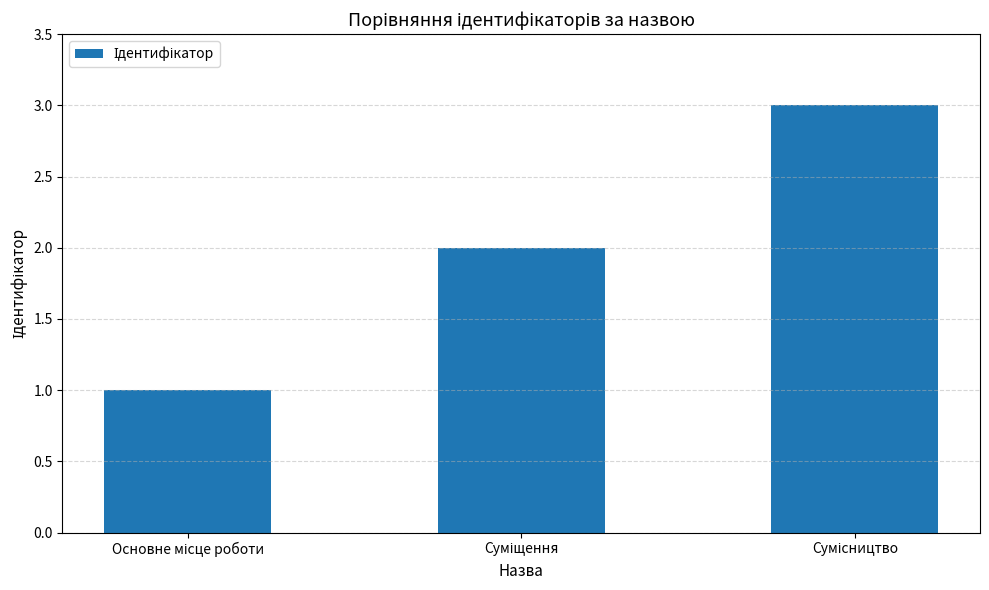

What is the sum of all values?

6